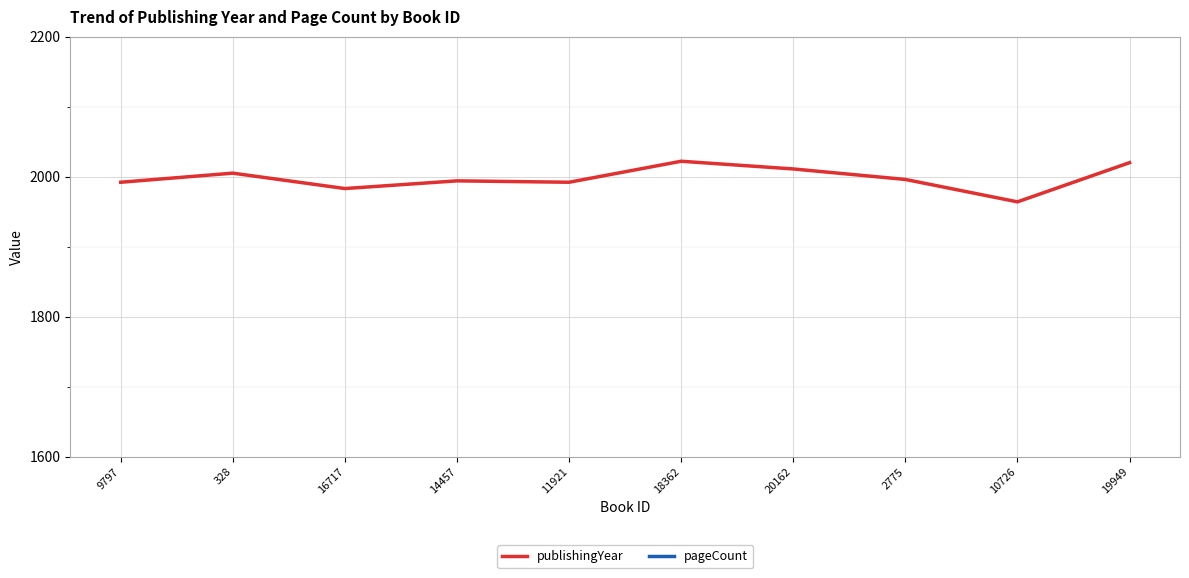

How many lines are shown in the chart?

2